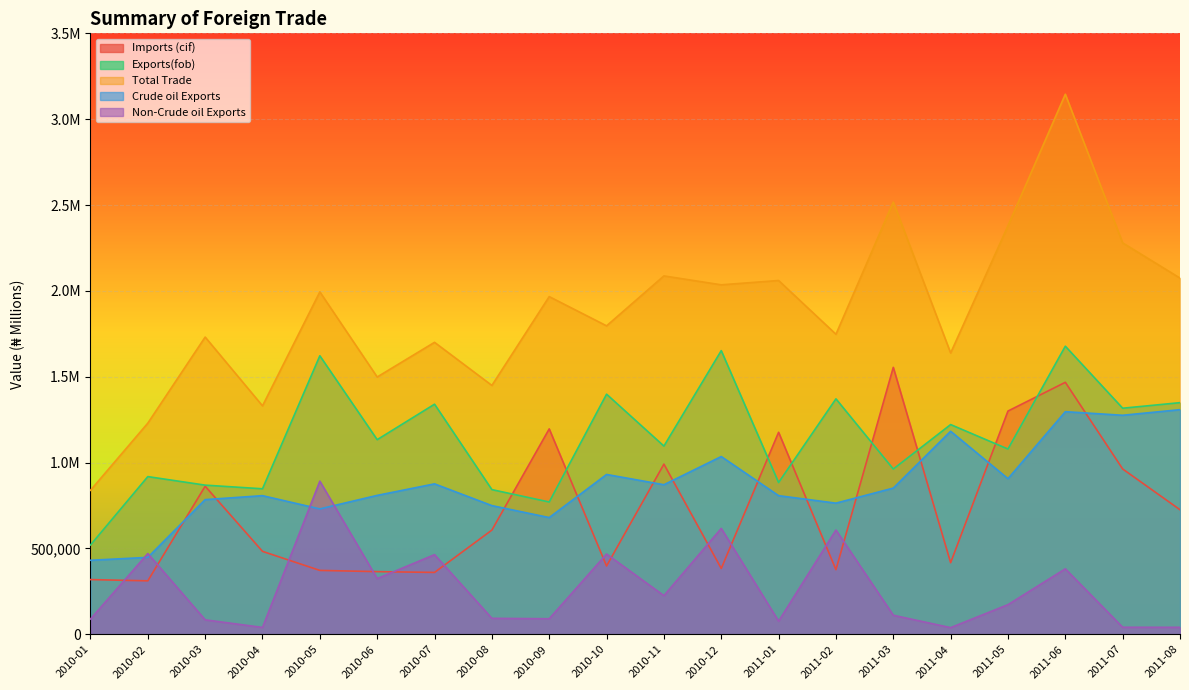

What is the difference between the highest and lowest values at 2010-01?

749849.5